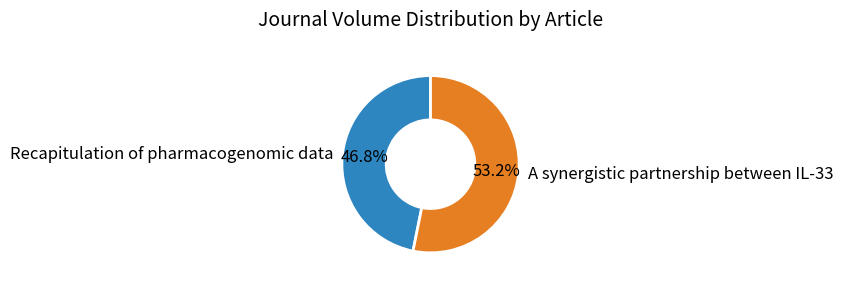

How many segments does this pie chart have?

2